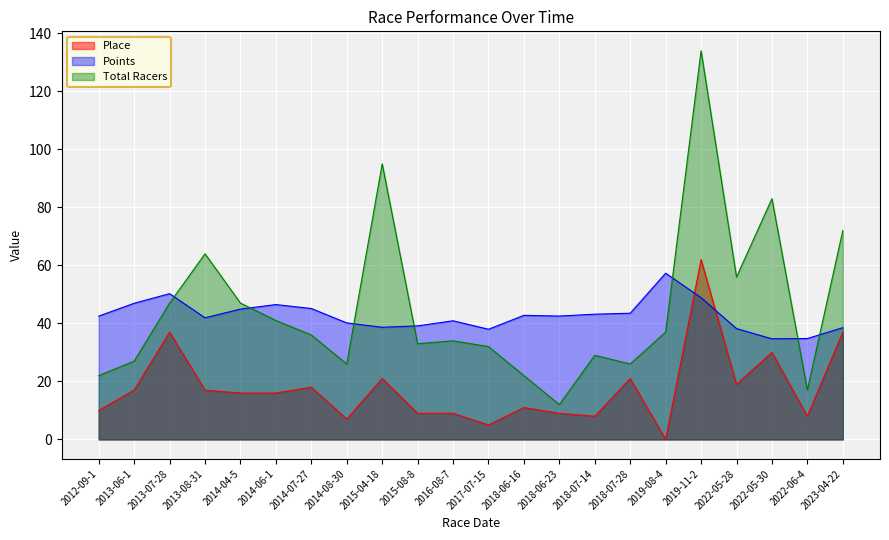

Which series has the largest total across all categories?

Total Racers